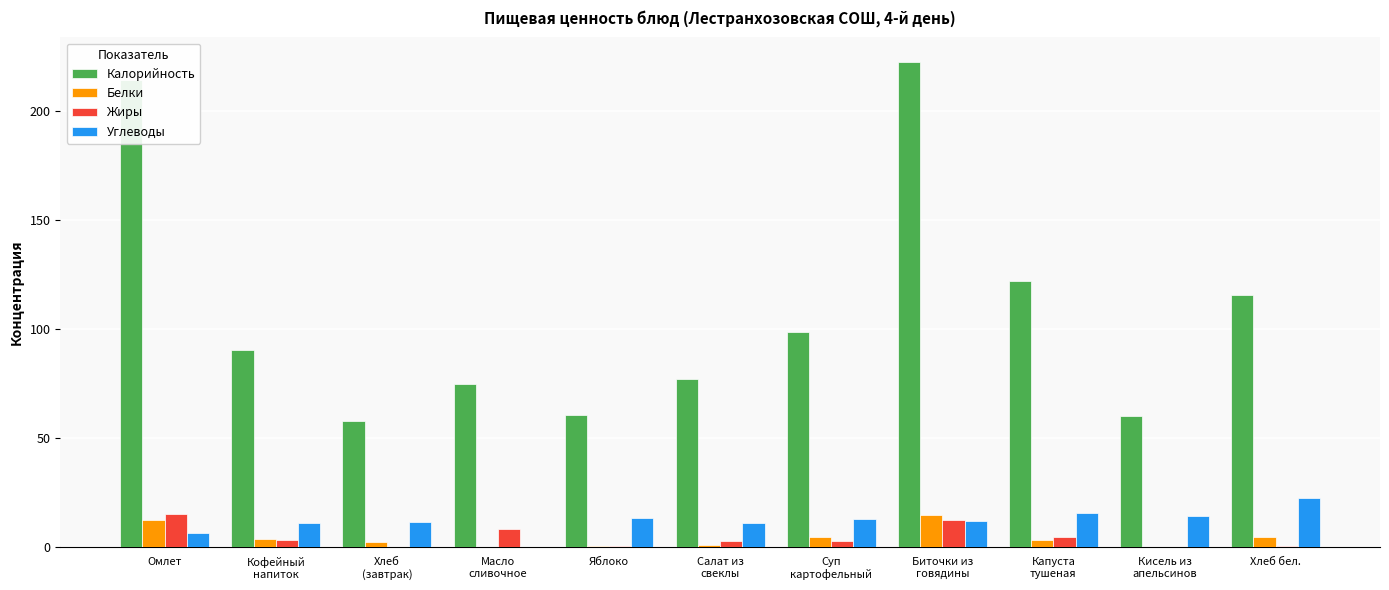

What value does the Жиры series have at Омлет?

15.3